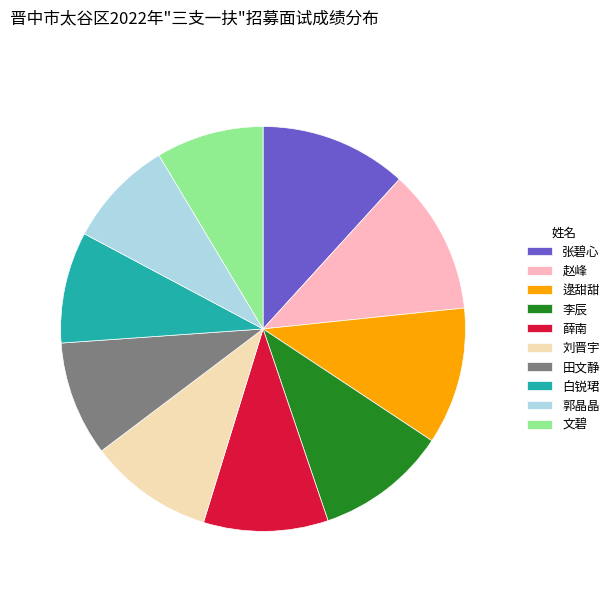

Combined, do 刘晋宇 and 文碧 account for over 50%?

No